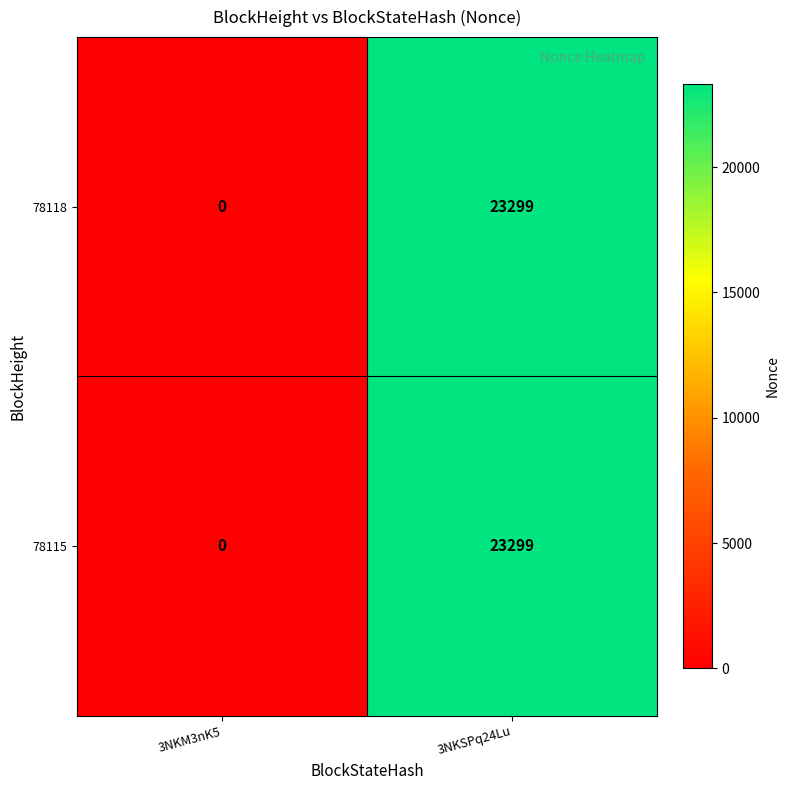

At which label does 78118 reach its peak?

3NKSPq24Lu